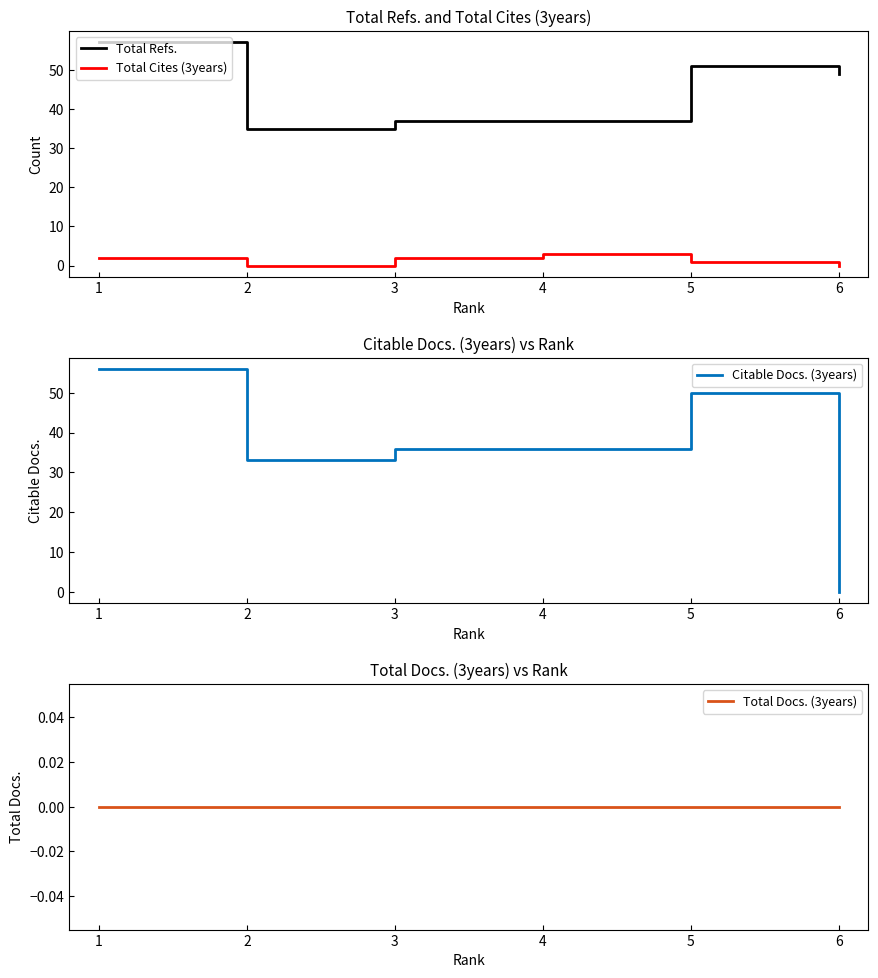

Reading left to right, list all the values displayed in this chart.

Total Refs.: 1=57	2=35	3=37	4=37	5=51	6=49
Total Cites (3years): 1=2	2=0	3=2	4=3	5=1	6=0
Citable Docs. (3years): 1=56	2=33	3=36	4=36	5=50	6=0
Total Docs. (3years): 1=0	2=0	3=0	4=0	5=0	6=0